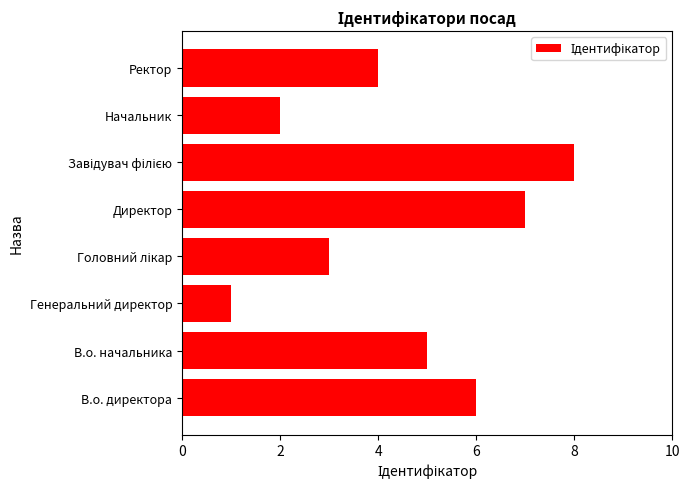

How many bars are there in total?

8